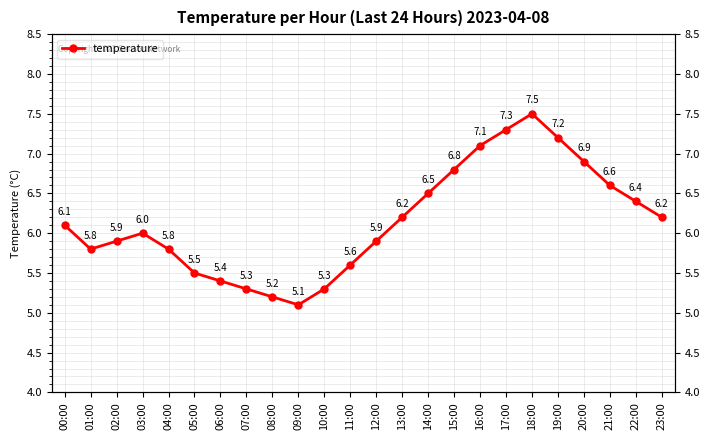

True or false: the data has more than 0 interior local peaks.

True